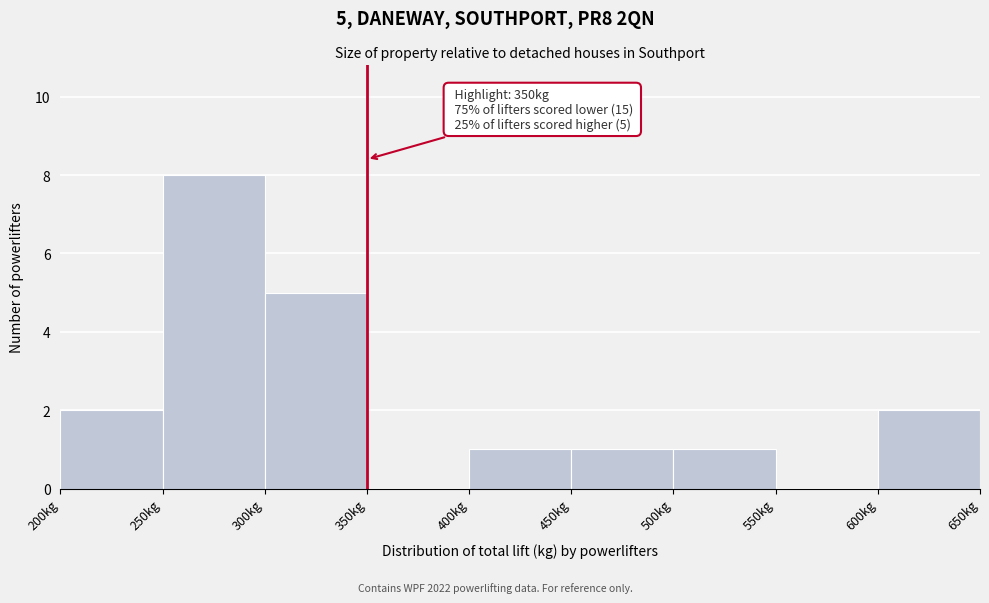

Over which range of the x-axis is the bar tallest?

250 to 300